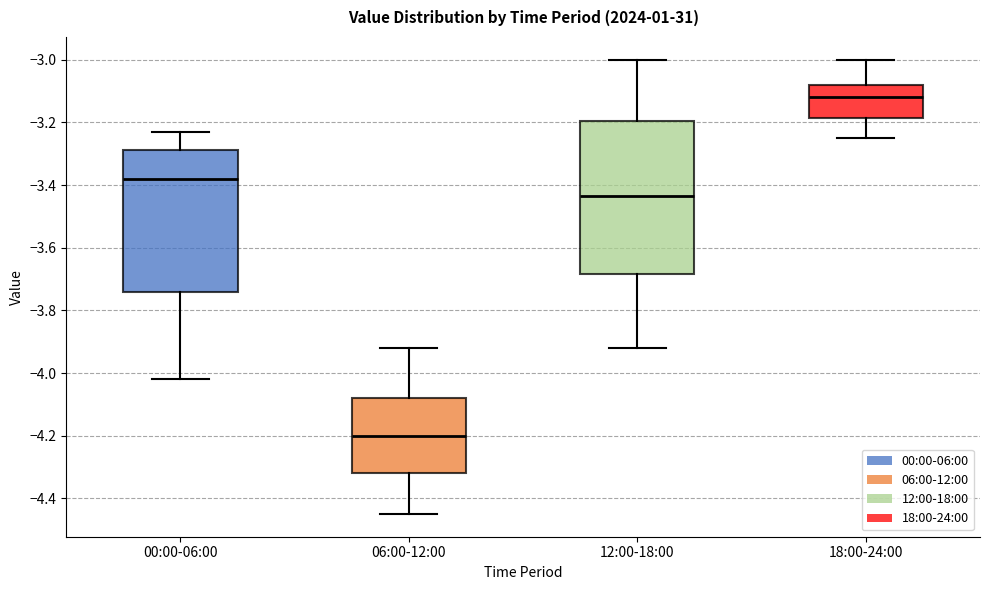

Which box's median line is the highest?

18:00-24:00